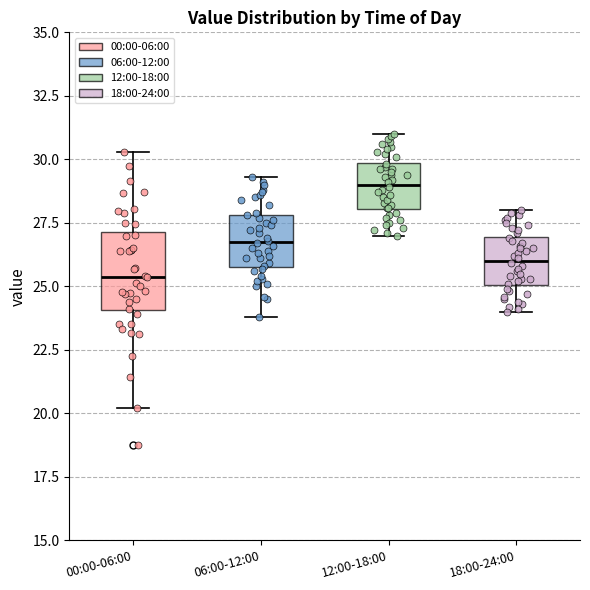

Reading left to right, transcribe this box plot: for each box, give where its median line is, the range the box spans, and where its two whiskers end, as read against the y-axis. The values are not printed on the chart, so give them approximately, as read against the axis.

00:00-06:00: median 25.5, box 24.0 to 27.0, whiskers 20.0 to 30.5
06:00-12:00: median 27.0, box 26.0 to 28.0, whiskers 24.0 to 29.5
12:00-18:00: median 29.0, box 28.0 to 30.0, whiskers 27.0 to 31.0
18:00-24:00: median 26.0, box 25.0 to 27.0, whiskers 24.0 to 28.0